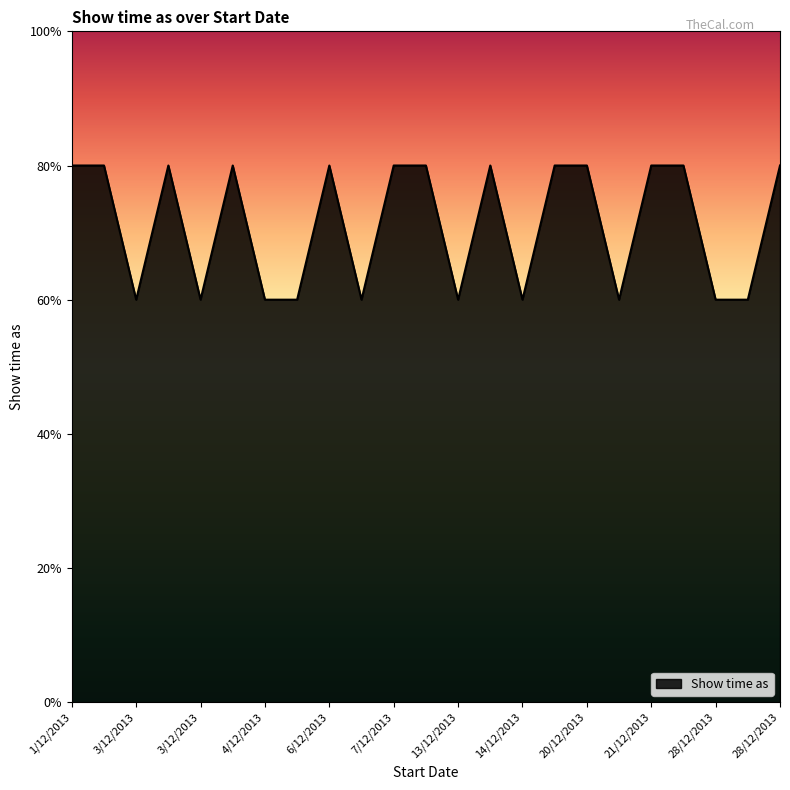

Does the chart have visible grid lines?

No